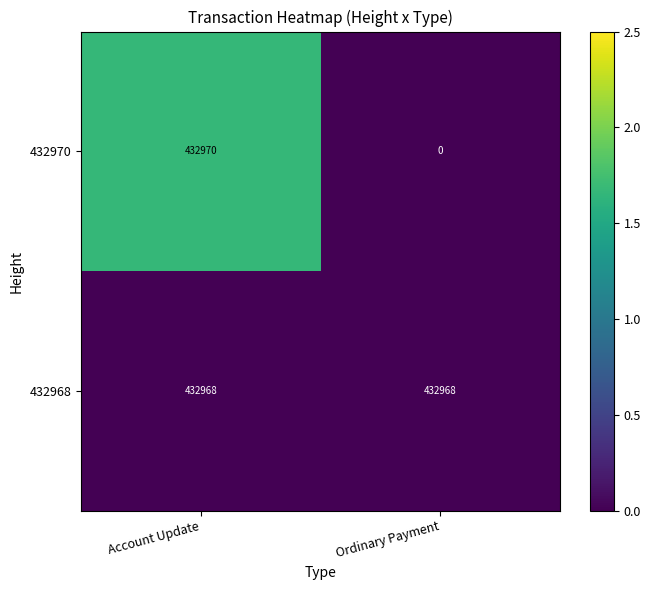

Read the 432968 value at Ordinary Payment.

432968